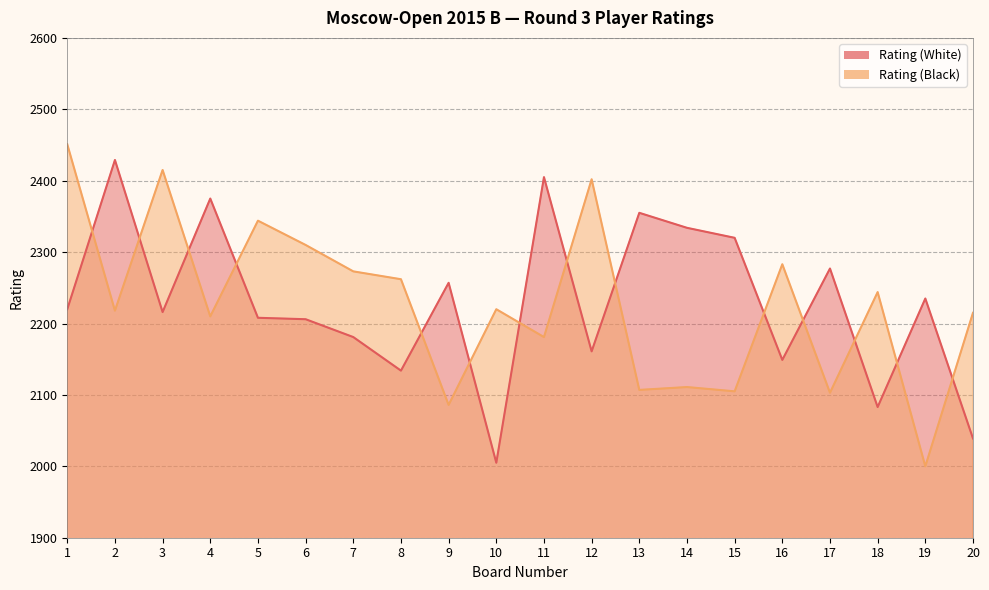

List the series in order of their overall mean, lowest first.

Rating (Black), Rating (White)